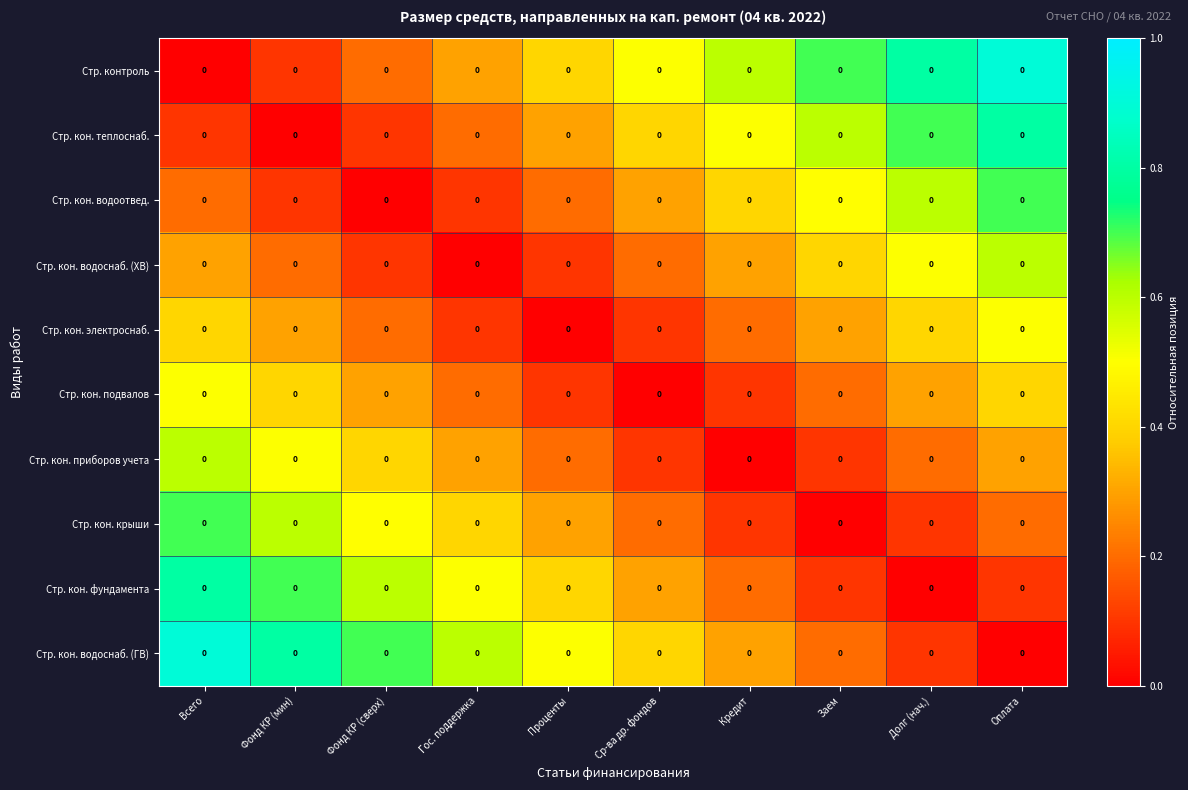

Reading right to left, what are all the values shown in this chart?

Стр. контроль: Оплата=0.0	Долг (нач.)=0.0	Заем=0.0	Кредит=0.0	Ср-ва др. фондов=0.0	Проценты=0.0	Гос. поддержка=0.0	Фонд КР (сверх)=0.0	Фонд КР (мин)=0.0	Всего=0.0
Стр. кон. теплоснаб.: Оплата=0.0	Долг (нач.)=0.0	Заем=0.0	Кредит=0.0	Ср-ва др. фондов=0.0	Проценты=0.0	Гос. поддержка=0.0	Фонд КР (сверх)=0.0	Фонд КР (мин)=0.0	Всего=0.0
Стр. кон. водоотвед.: Оплата=0.0	Долг (нач.)=0.0	Заем=0.0	Кредит=0.0	Ср-ва др. фондов=0.0	Проценты=0.0	Гос. поддержка=0.0	Фонд КР (сверх)=0.0	Фонд КР (мин)=0.0	Всего=0.0
Стр. кон. водоснаб. (ХВ): Оплата=0.0	Долг (нач.)=0.0	Заем=0.0	Кредит=0.0	Ср-ва др. фондов=0.0	Проценты=0.0	Гос. поддержка=0.0	Фонд КР (сверх)=0.0	Фонд КР (мин)=0.0	Всего=0.0
Стр. кон. электроснаб.: Оплата=0.0	Долг (нач.)=0.0	Заем=0.0	Кредит=0.0	Ср-ва др. фондов=0.0	Проценты=0.0	Гос. поддержка=0.0	Фонд КР (сверх)=0.0	Фонд КР (мин)=0.0	Всего=0.0
Стр. кон. подвалов: Оплата=0.0	Долг (нач.)=0.0	Заем=0.0	Кредит=0.0	Ср-ва др. фондов=0.0	Проценты=0.0	Гос. поддержка=0.0	Фонд КР (сверх)=0.0	Фонд КР (мин)=0.0	Всего=0.0
Стр. кон. приборов учета: Оплата=0.0	Долг (нач.)=0.0	Заем=0.0	Кредит=0.0	Ср-ва др. фондов=0.0	Проценты=0.0	Гос. поддержка=0.0	Фонд КР (сверх)=0.0	Фонд КР (мин)=0.0	Всего=0.0
Стр. кон. крыши: Оплата=0.0	Долг (нач.)=0.0	Заем=0.0	Кредит=0.0	Ср-ва др. фондов=0.0	Проценты=0.0	Гос. поддержка=0.0	Фонд КР (сверх)=0.0	Фонд КР (мин)=0.0	Всего=0.0
Стр. кон. фундамента: Оплата=0.0	Долг (нач.)=0.0	Заем=0.0	Кредит=0.0	Ср-ва др. фондов=0.0	Проценты=0.0	Гос. поддержка=0.0	Фонд КР (сверх)=0.0	Фонд КР (мин)=0.0	Всего=0.0
Стр. кон. водоснаб. (ГВ): Оплата=0.0	Долг (нач.)=0.0	Заем=0.0	Кредит=0.0	Ср-ва др. фондов=0.0	Проценты=0.0	Гос. поддержка=0.0	Фонд КР (сверх)=0.0	Фонд КР (мин)=0.0	Всего=0.0